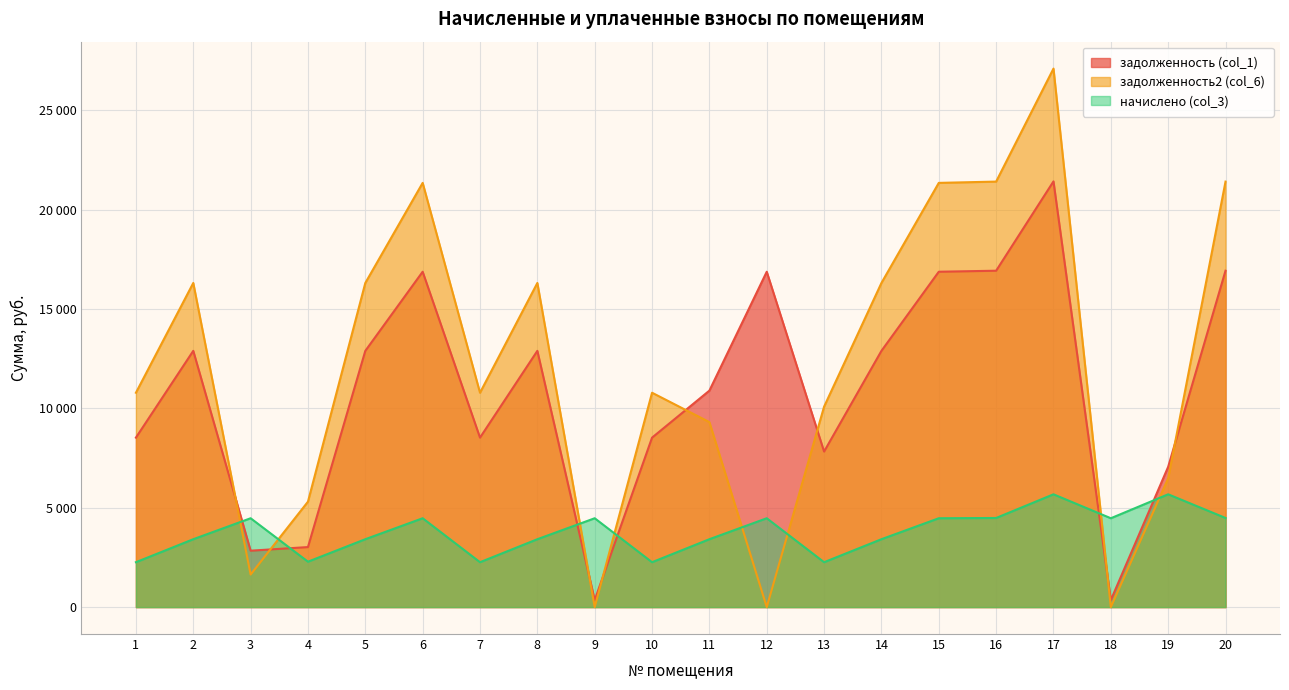

Between 1 and 7, which is larger?

1